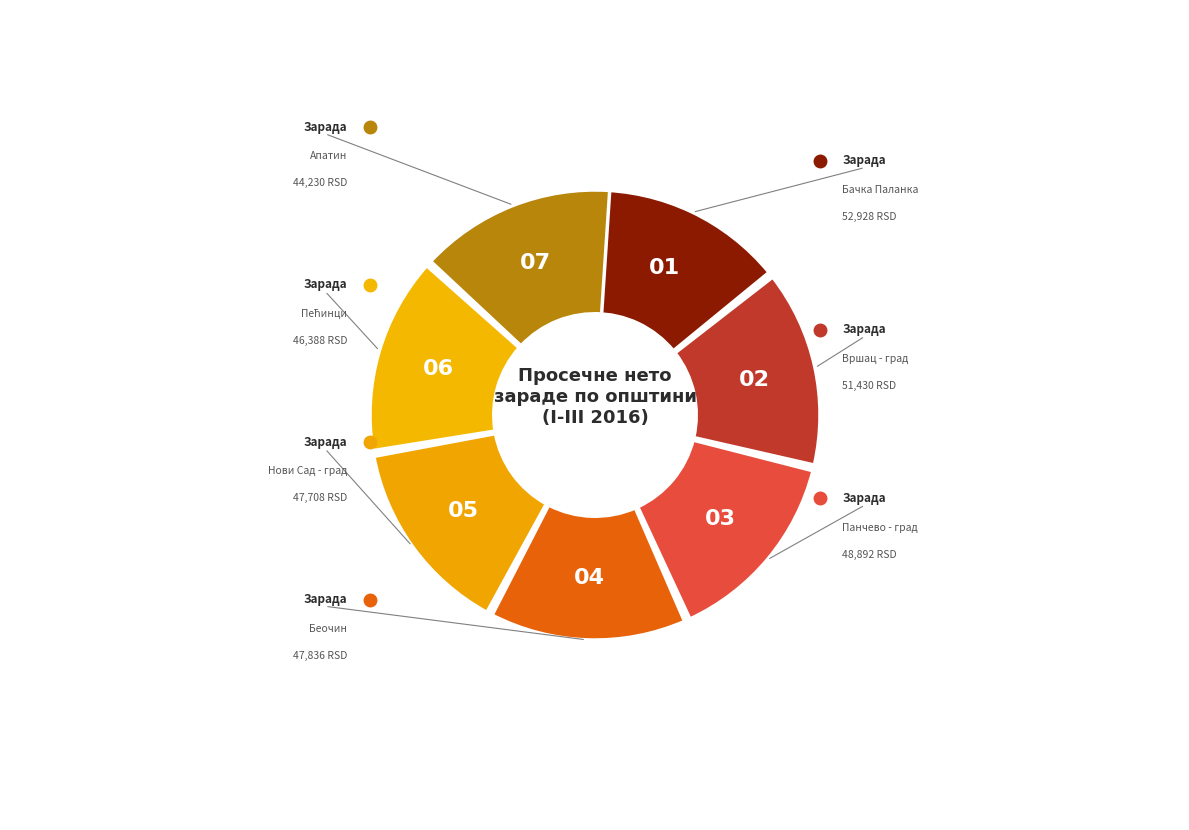

To the nearest percent, what is the average slice percentage?

14%